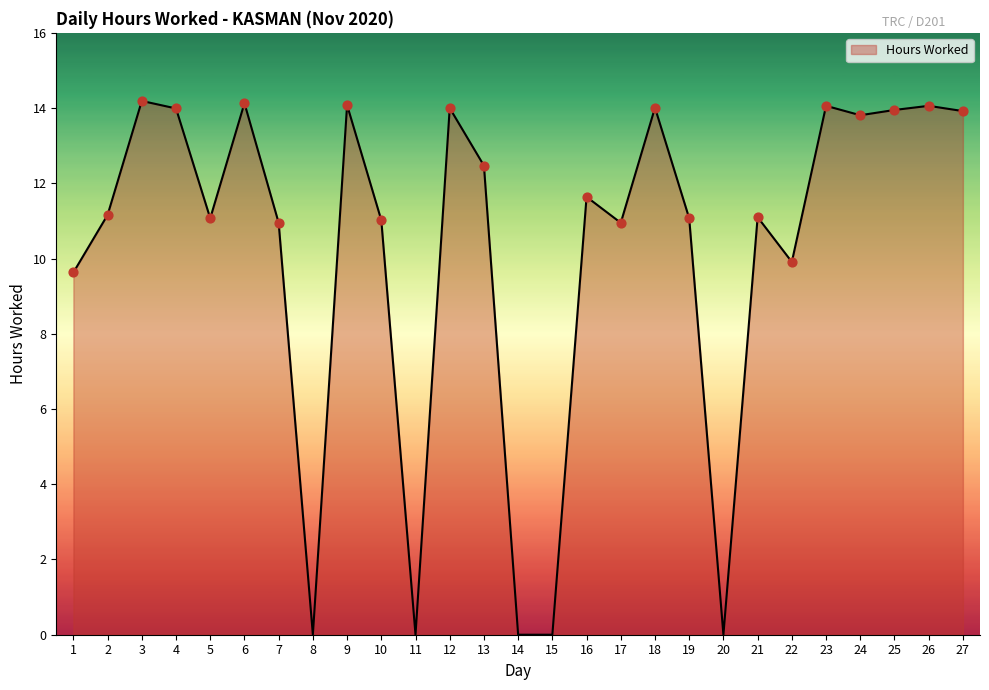

What is the change in value from 5 to 16?

+0.6